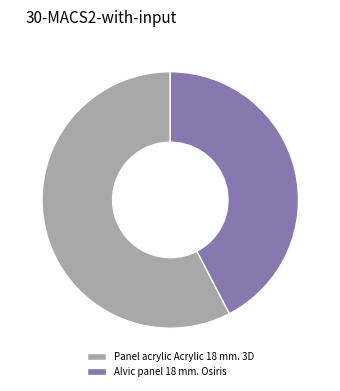

True or false: Panel acrylic Acrylic 18 mm. 3D accounts for 58% of the total.

True